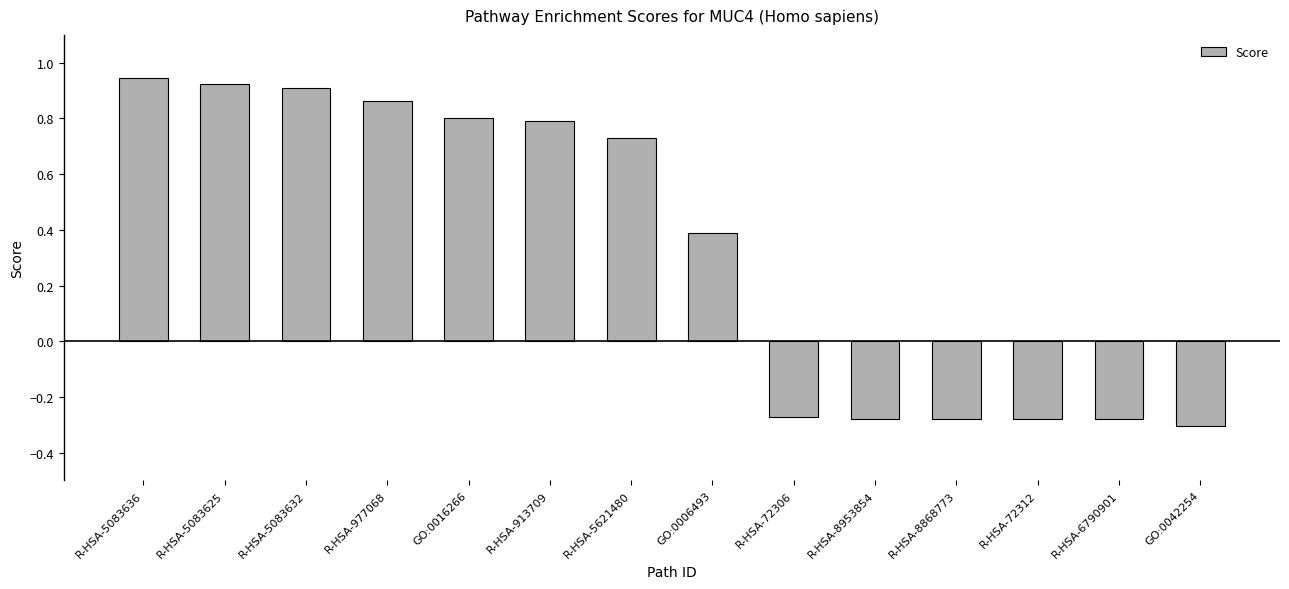

True or false: the data shows -0.5 at R-HSA-6790901.

False